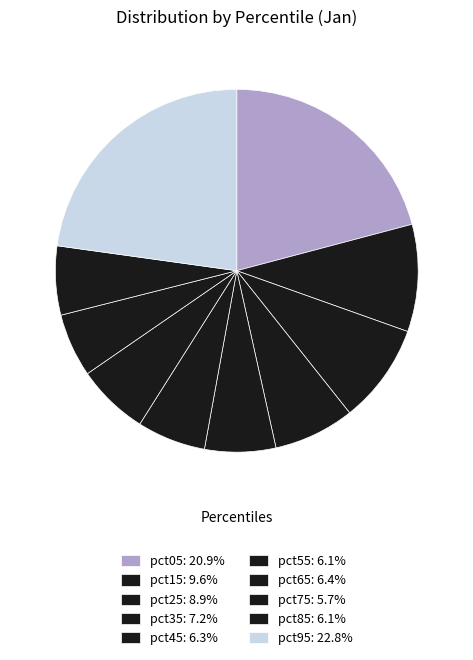

What portion of the pie excludes pct25?

91.1%